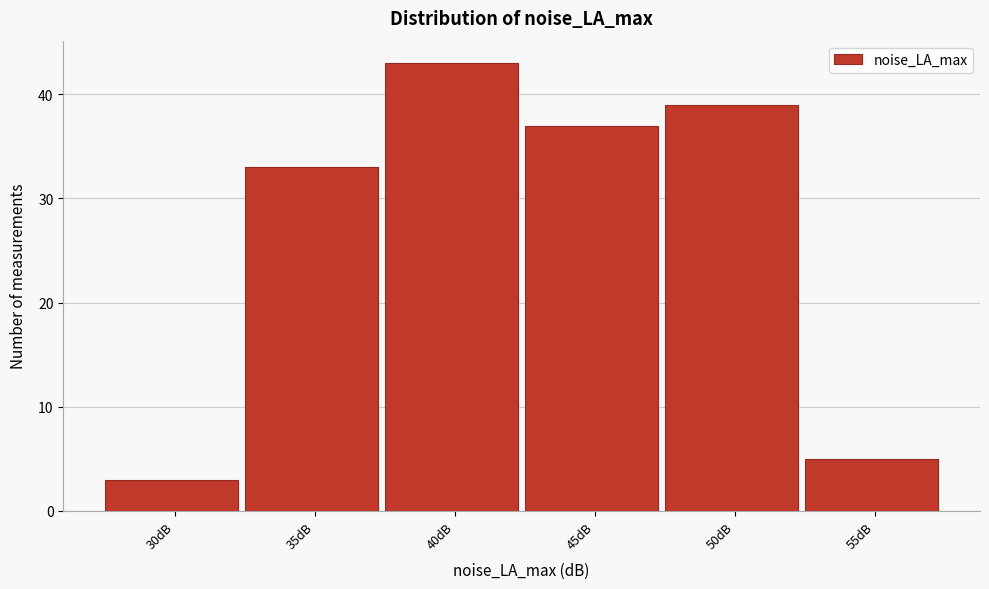

Reading left to right, what are all the values shown in this chart?

3	33	43	37	39	5